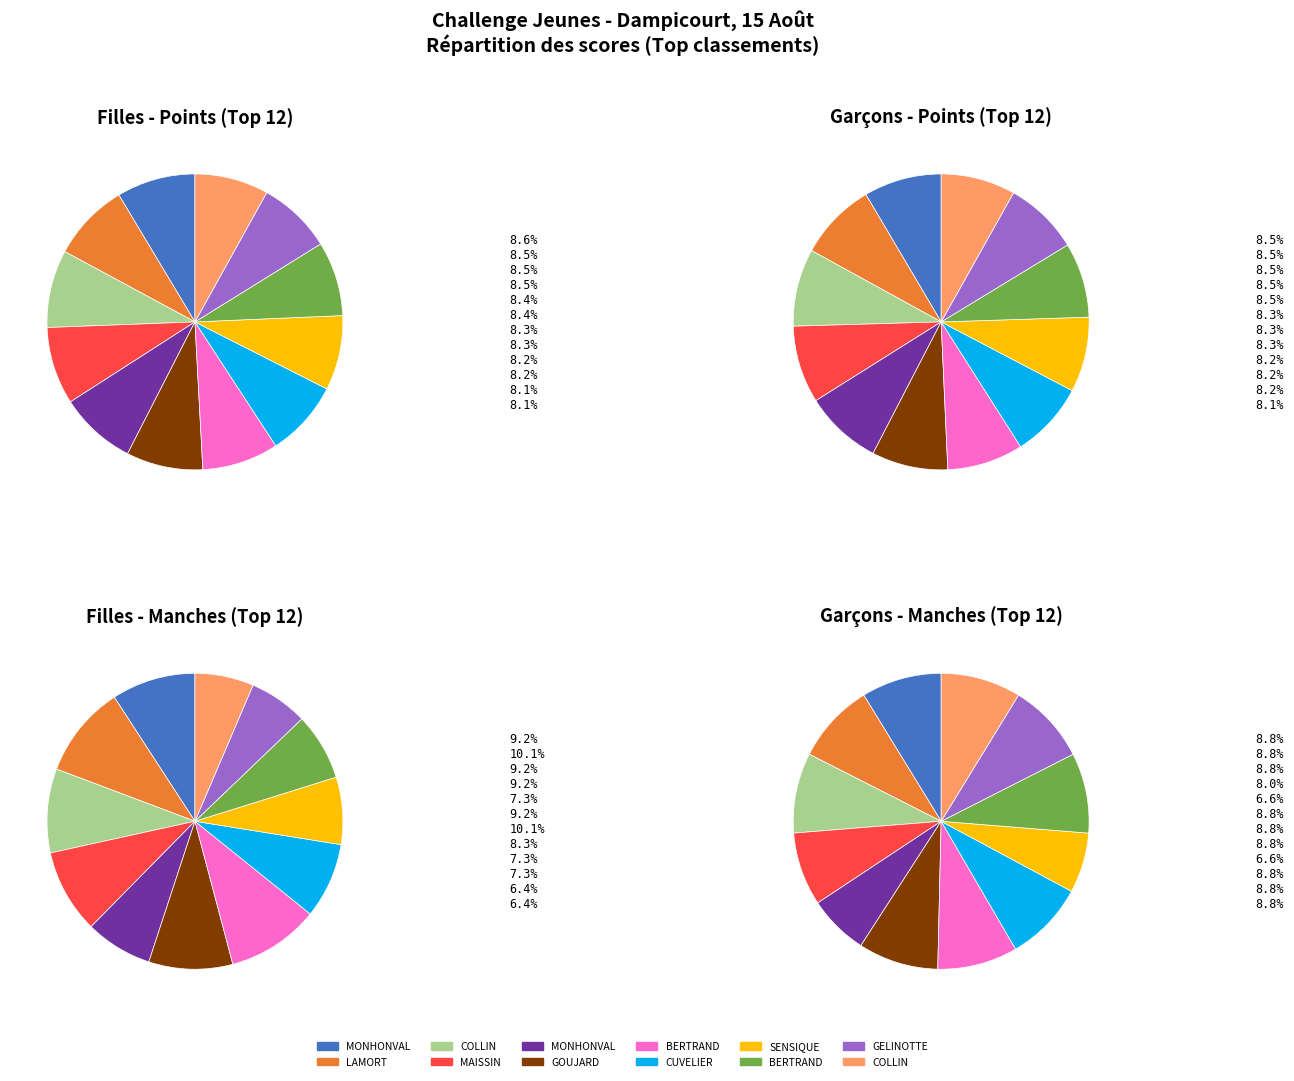

How many segments does this pie chart have?

12